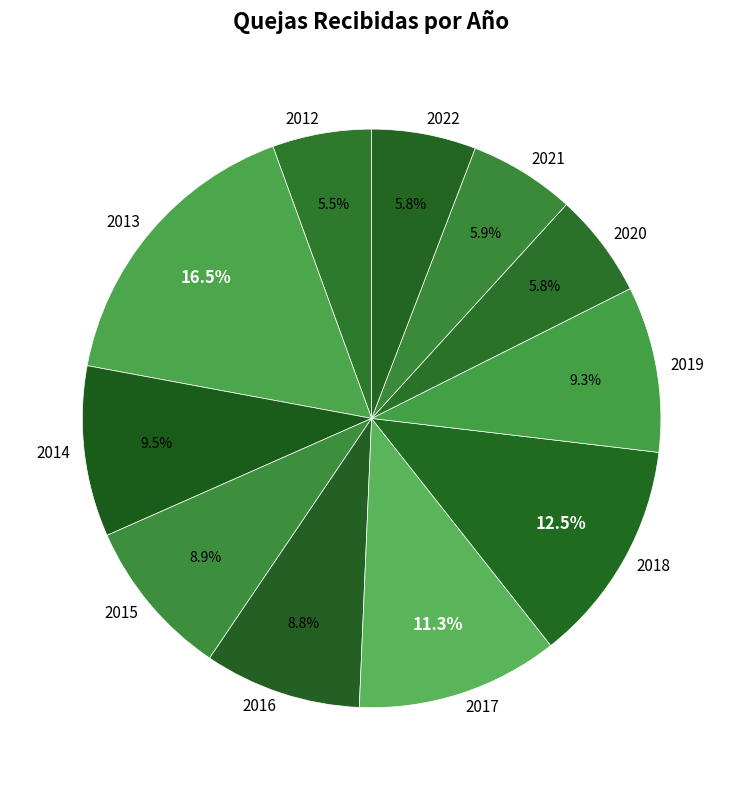

Count the number of slices in the pie.

11